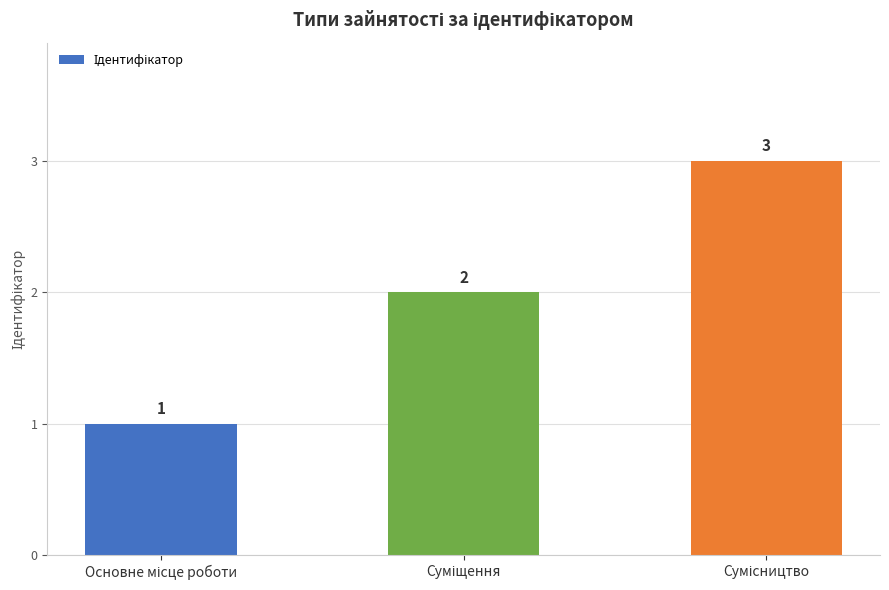

Count the values in the range 1 to 3.

3